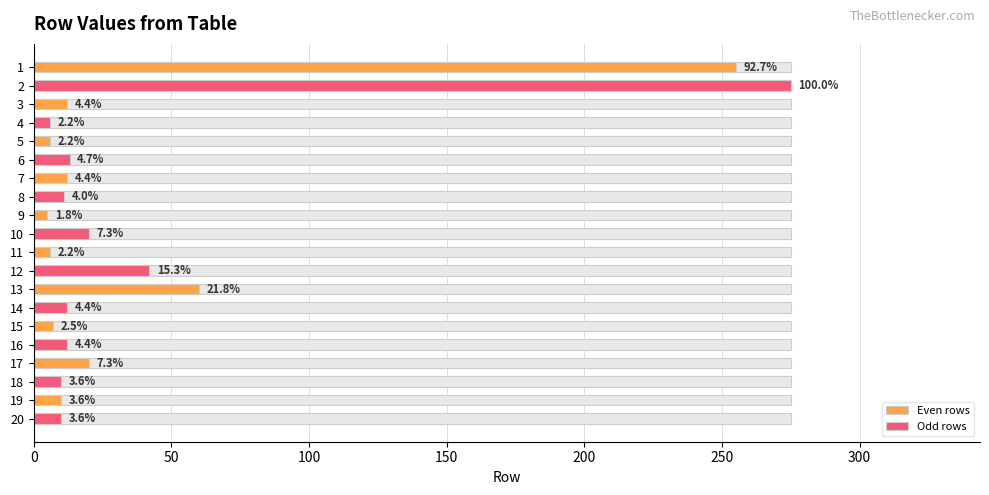

What is the minimum value shown in the chart?

5